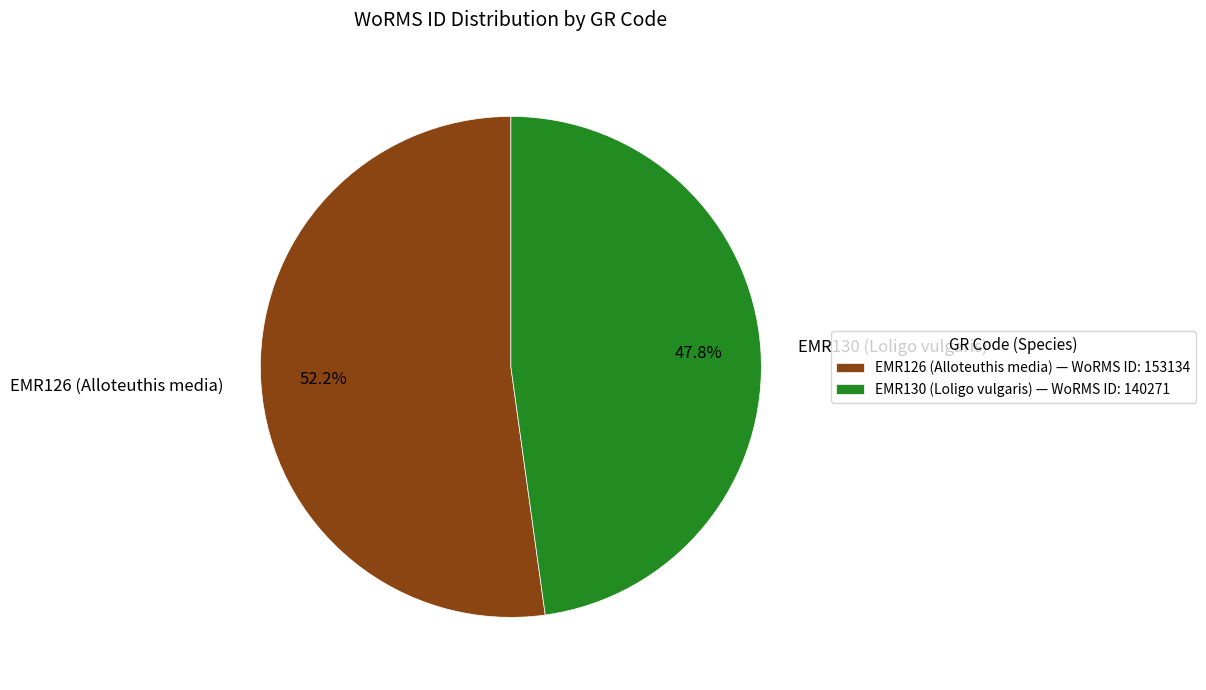

Is the sum of EMR130 (Loligo vulgaris) and EMR126 (Alloteuthis media) greater than half?

Yes